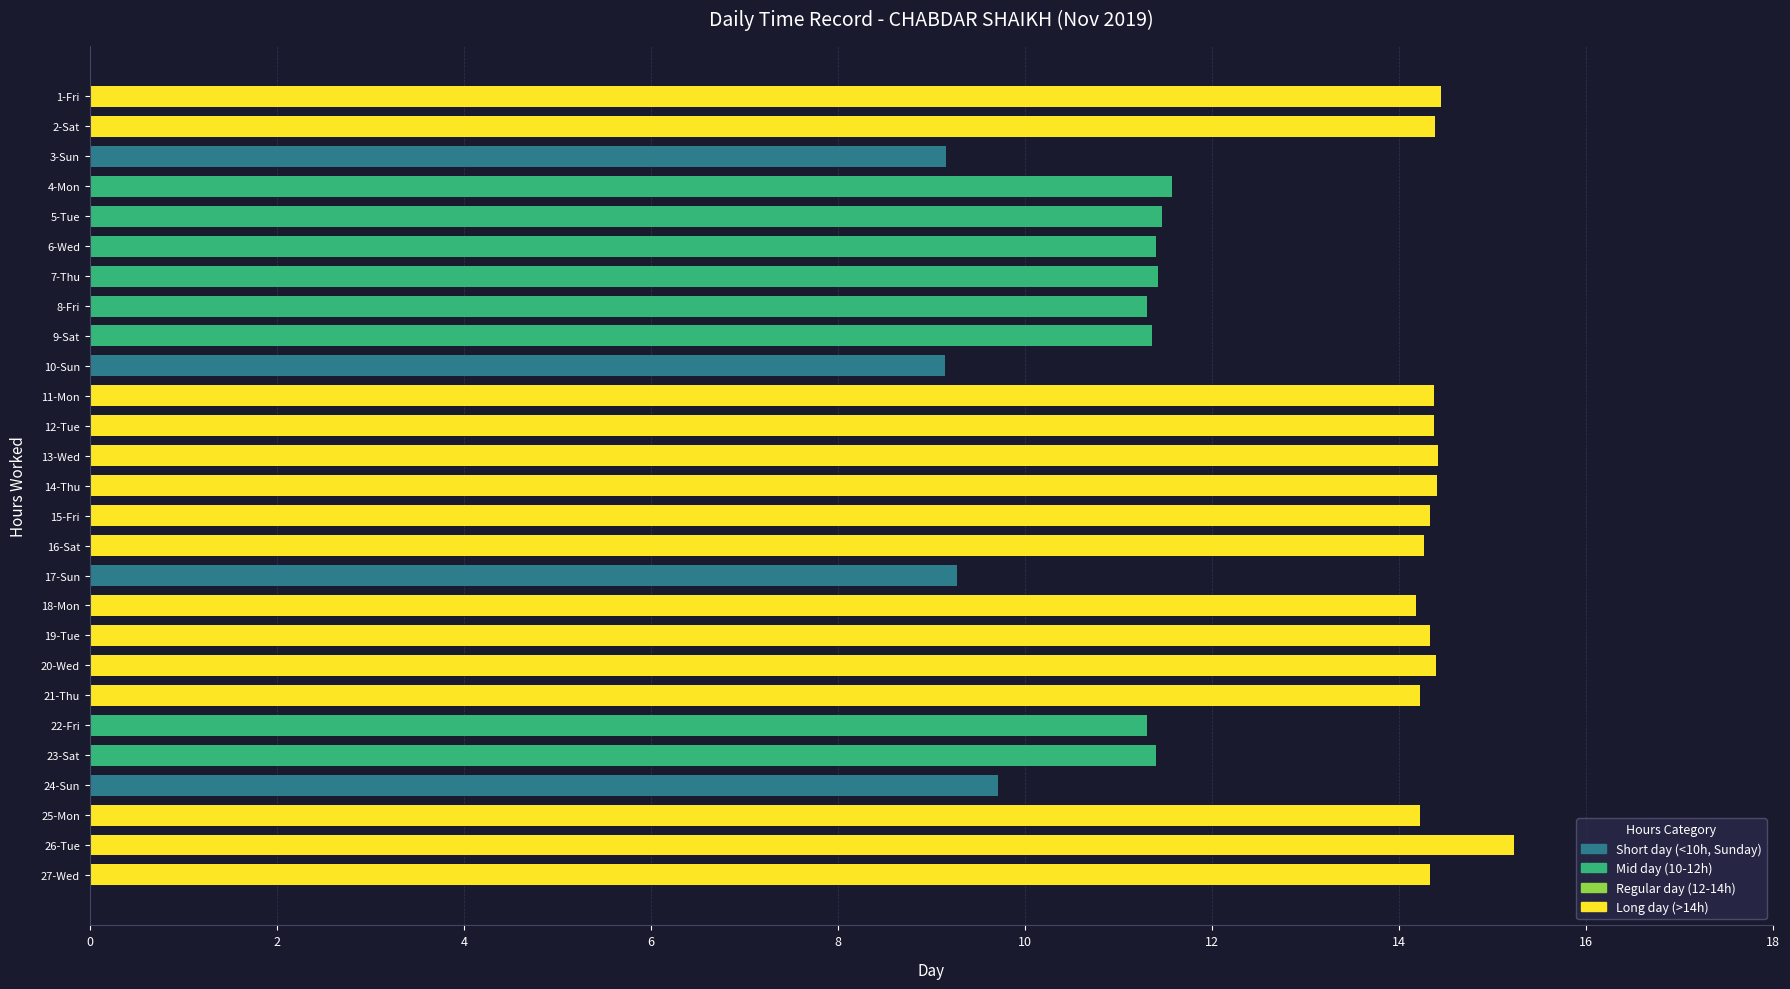

What is the smallest value displayed?

9.2